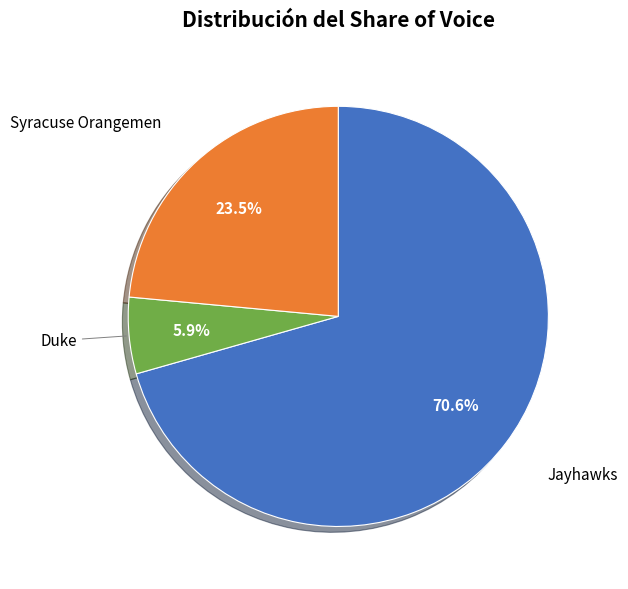

Is there any slice that represents more than half of the pie?

Yes